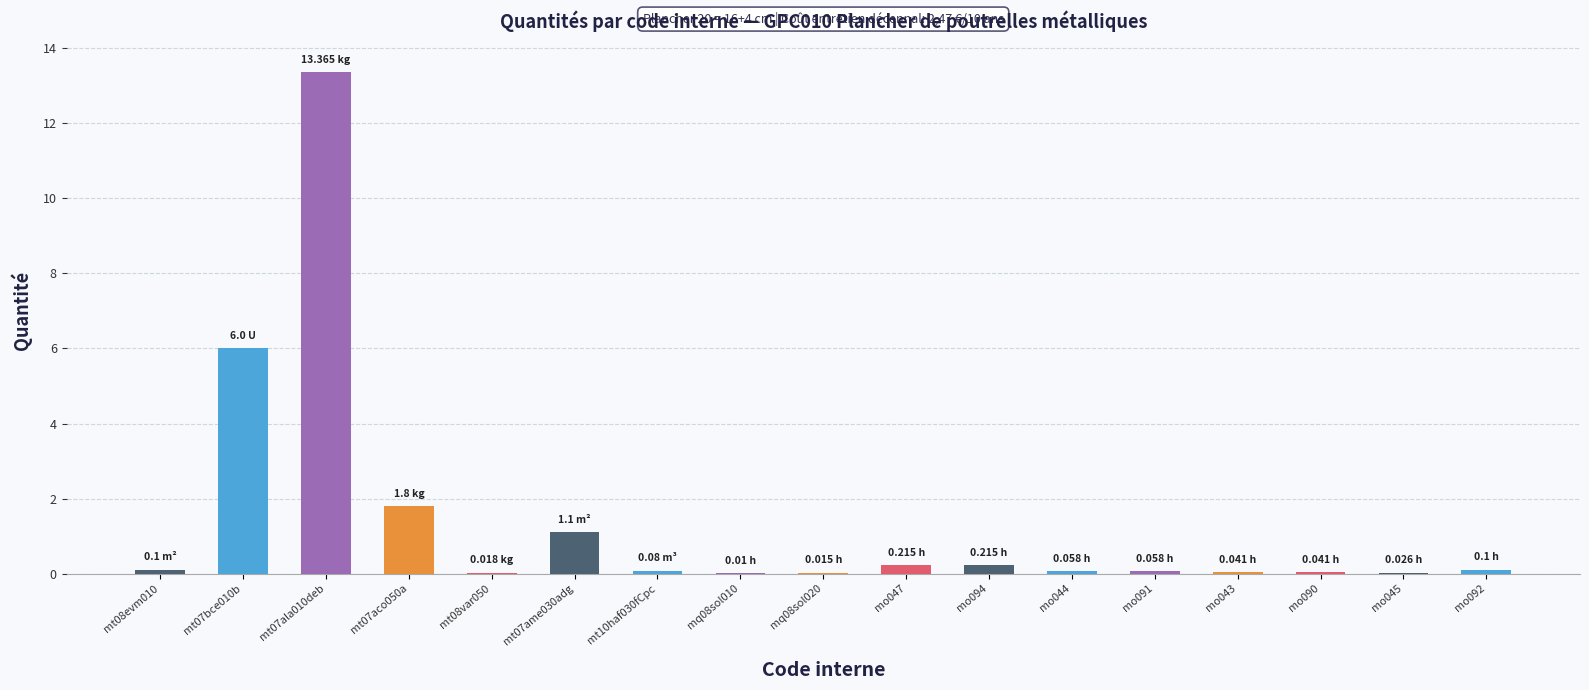

Count the number of categories in the chart.

17